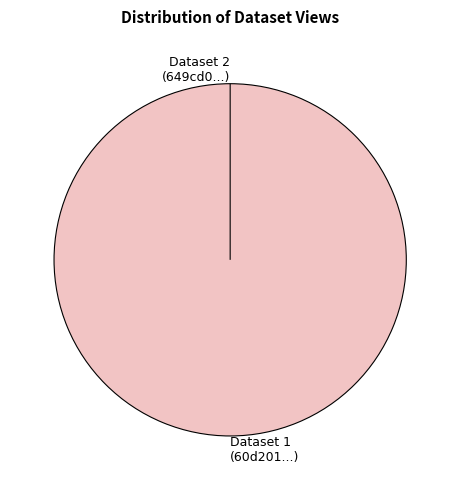

How many slices are in this pie chart?

2